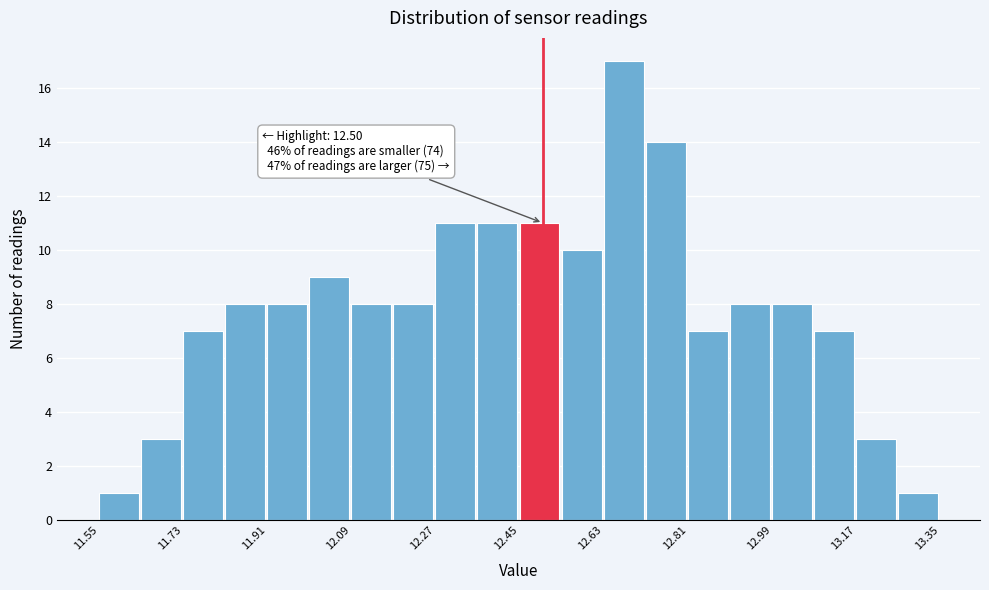

Over which range of the x-axis is the bar tallest?

12.63 to 12.72